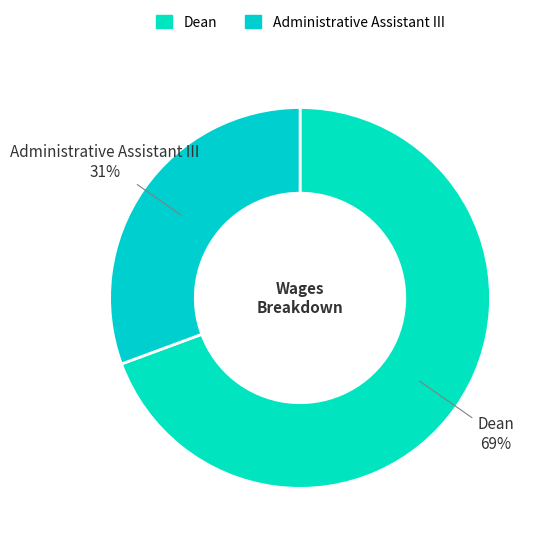

True or false: Administrative Assistant III accounts for 37% of the total.

False